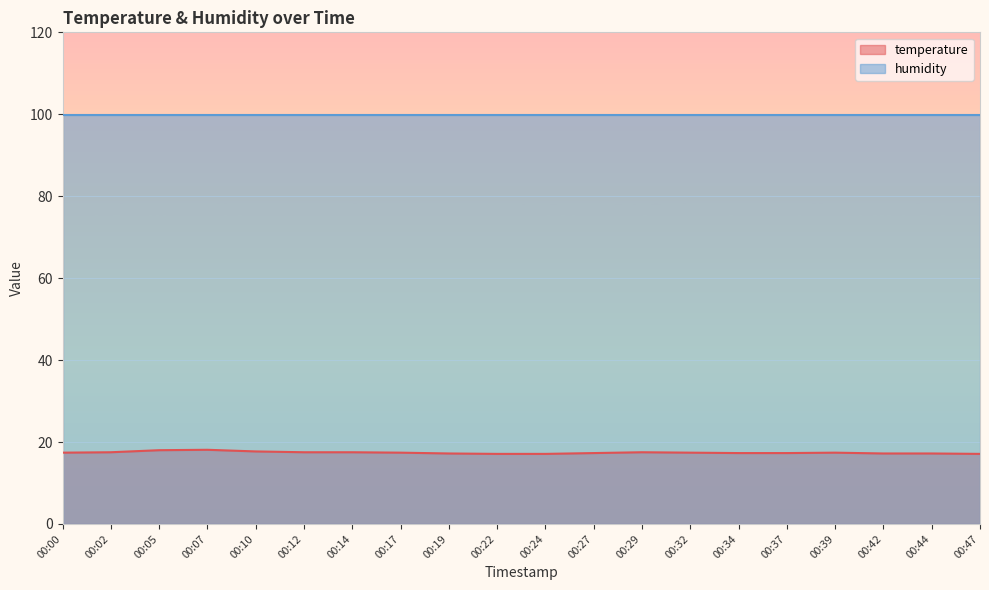

Rank the categories by value from highest to lowest.

00:07, 00:05, 00:10, 00:02, 00:12, 00:14, 00:29, 00:00, 00:17, 00:32, 00:39, 00:27, 00:34, 00:37, 00:19, 00:42, 00:44, 00:22, 00:24, 00:47